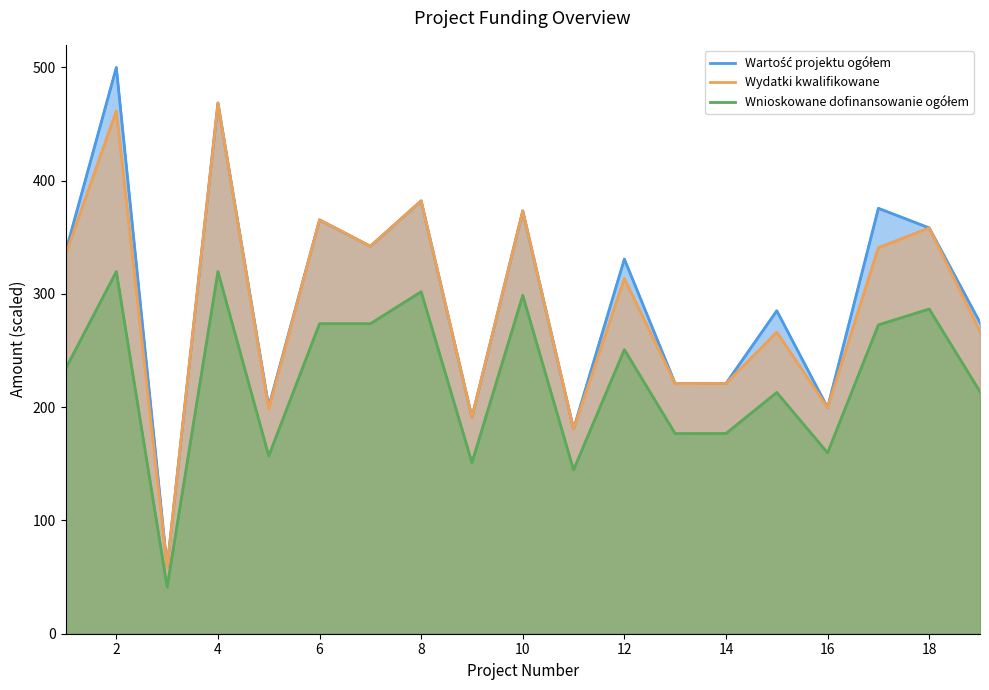

At which label does Wydatki kwalifikowane reach its minimum?

3